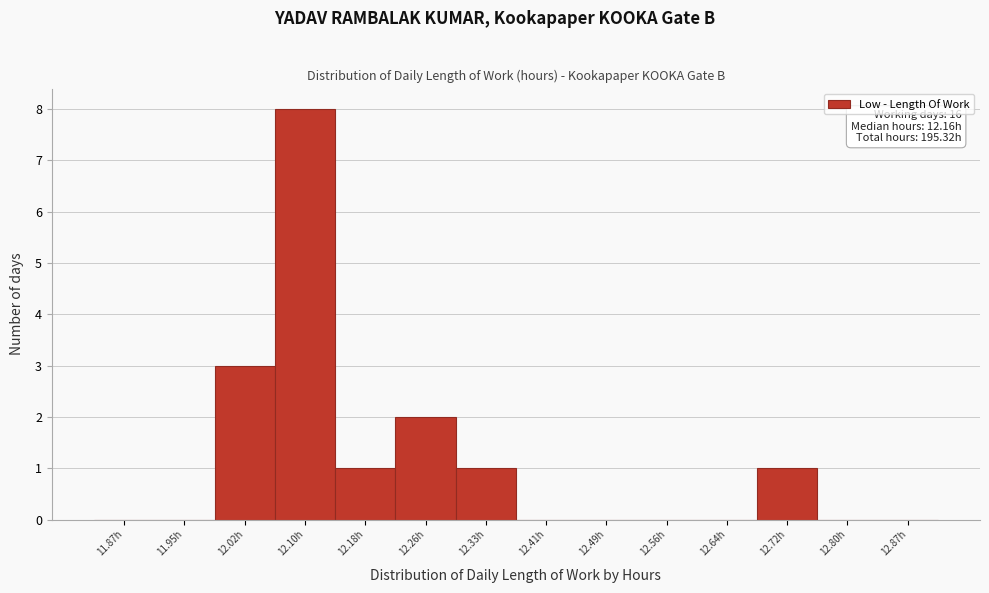

Reading left to right, list all the values displayed in this chart.

11.87h=0	11.95h=0	12.02h=3	12.10h=8	12.18h=1	12.26h=2	12.33h=1	12.41h=0	12.49h=0	12.56h=0	12.64h=0	12.72h=1	12.80h=0	12.87h=0